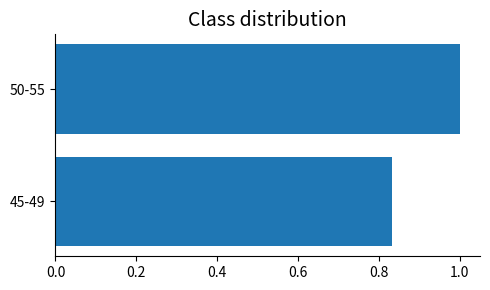

Read the value at 50-55.

1.0